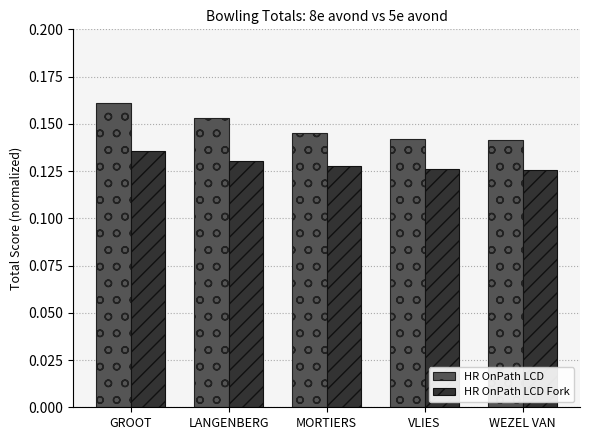

Does the chart contain any negative values?

No